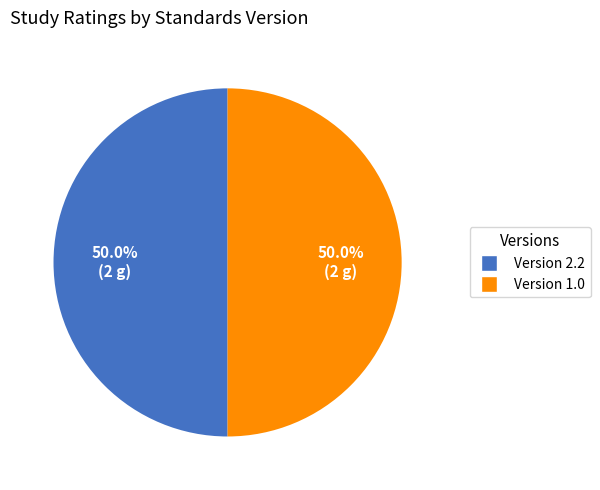

Count the number of slices in the pie.

2